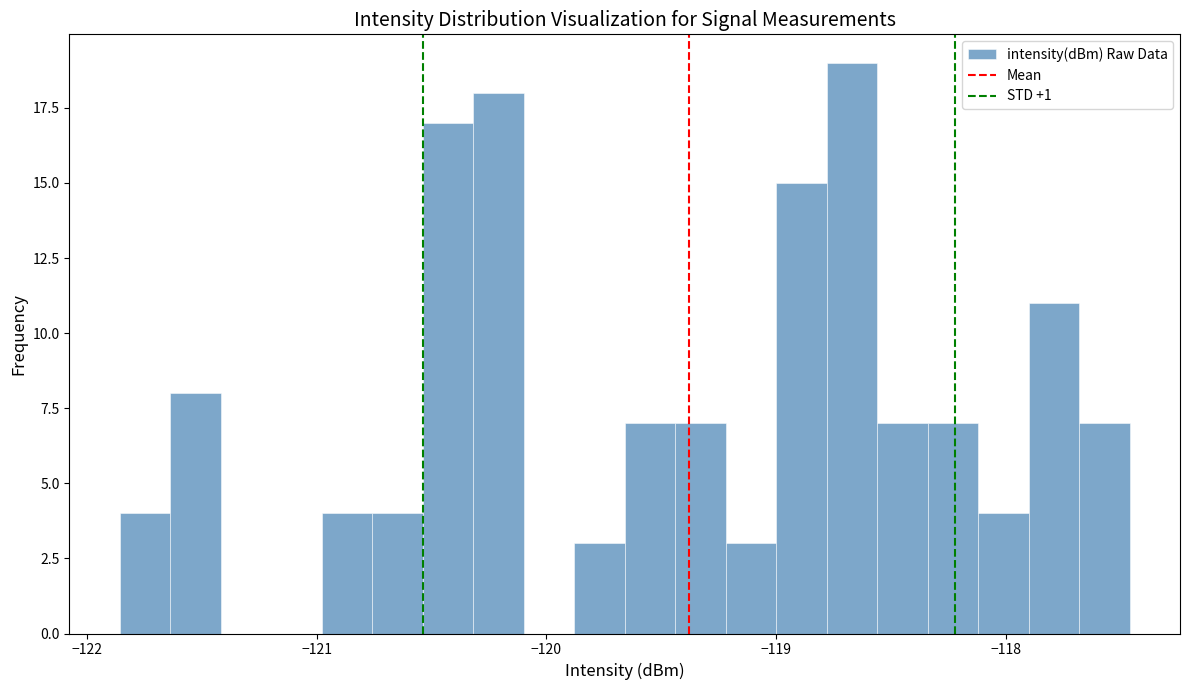

Read against the x-axis, roughly where is the centre of the tallest bar?

-118.7